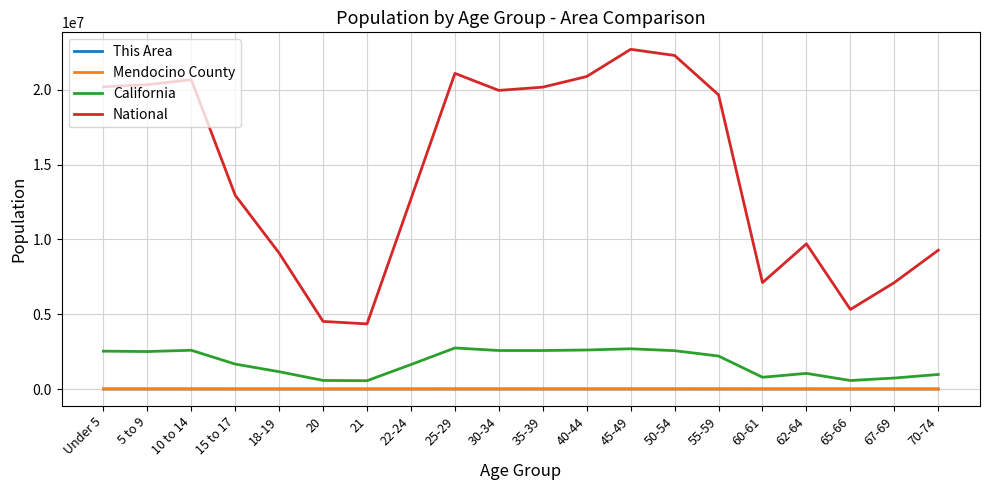

Which series has the largest total across all categories?

National